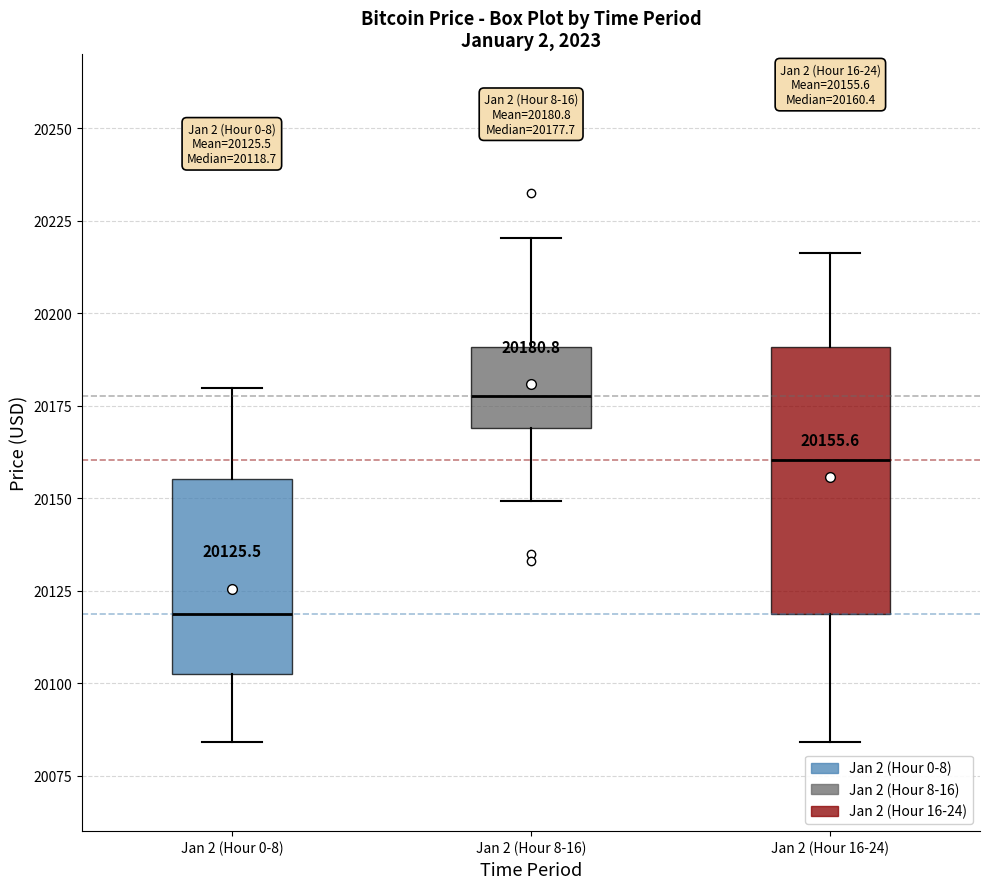

Which box is the tallest, from its lower edge to its upper edge?

Jan 2 (Hour 16-24)